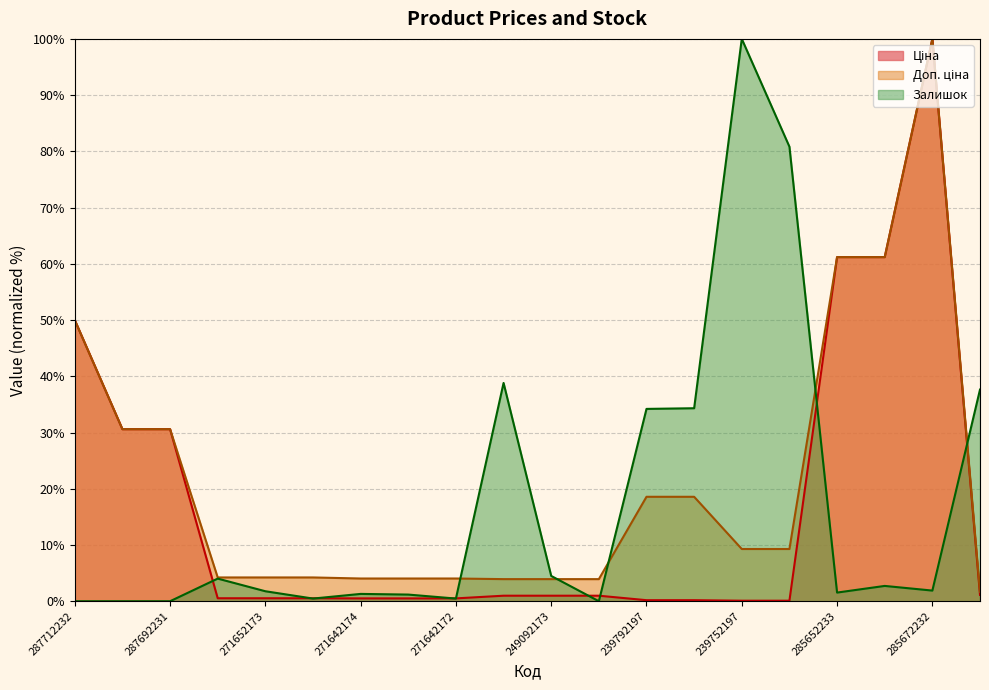

What is the label of the 11th point from the left?

249092173